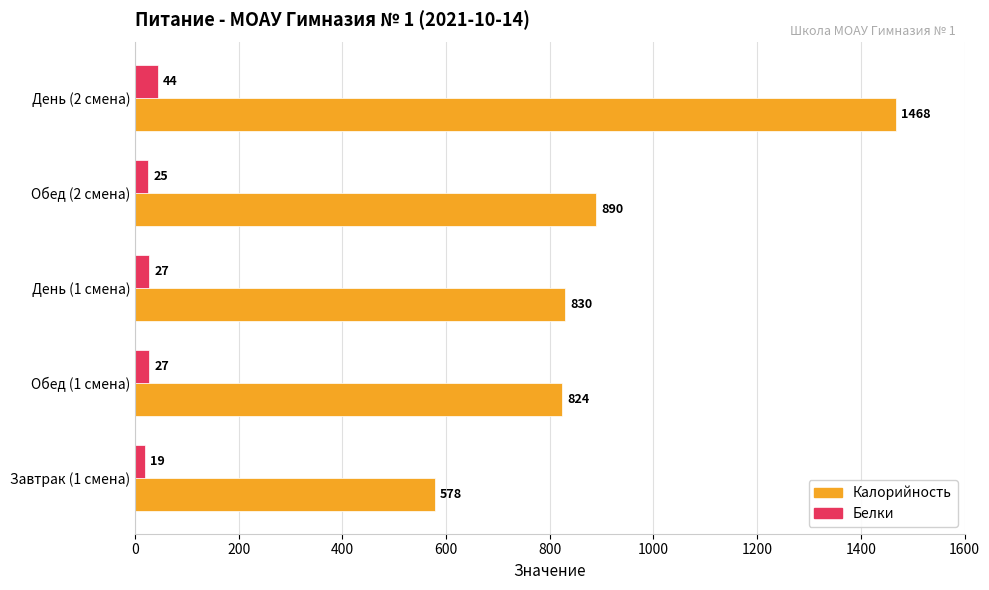

Which series has the largest total across all categories?

Калорийность